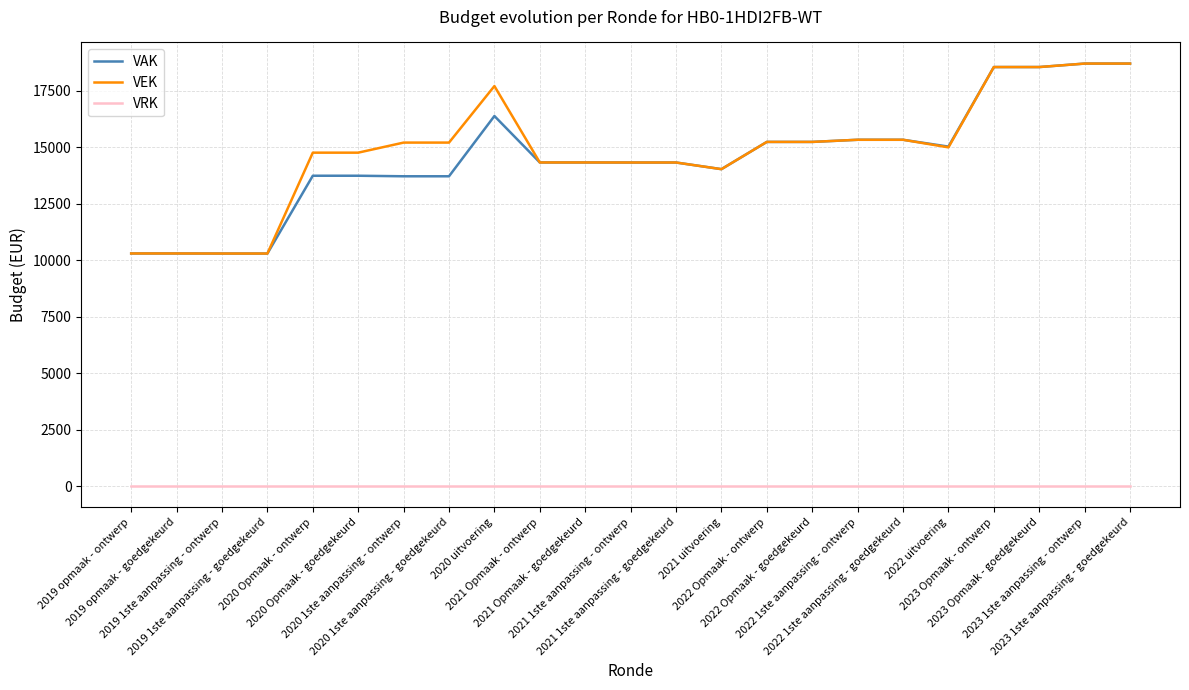

What is the maximum value shown in the chart?

18713